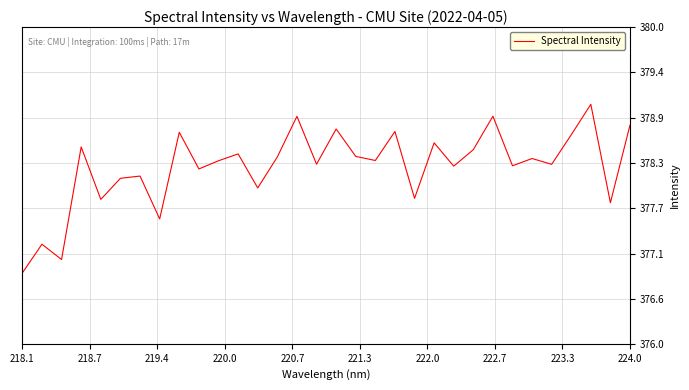

What is the greatest value displayed?

379.0